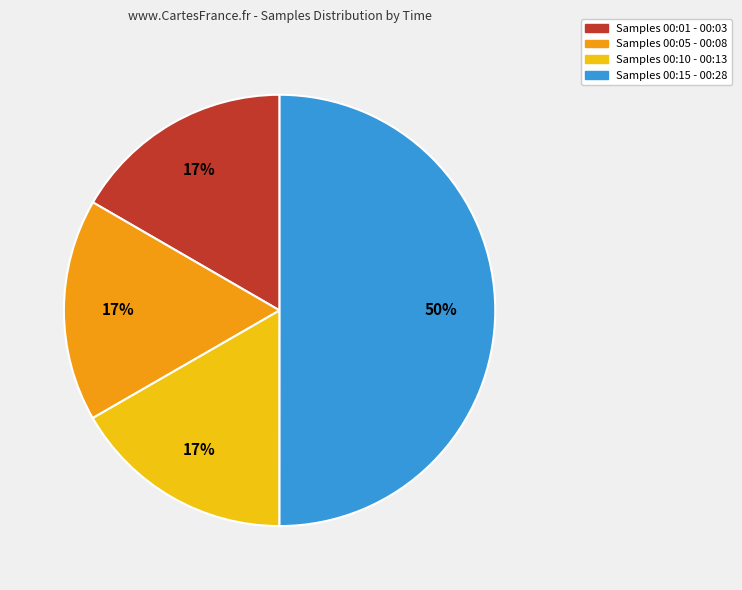

Which slice is the largest?

Samples 00:15 - 00:28